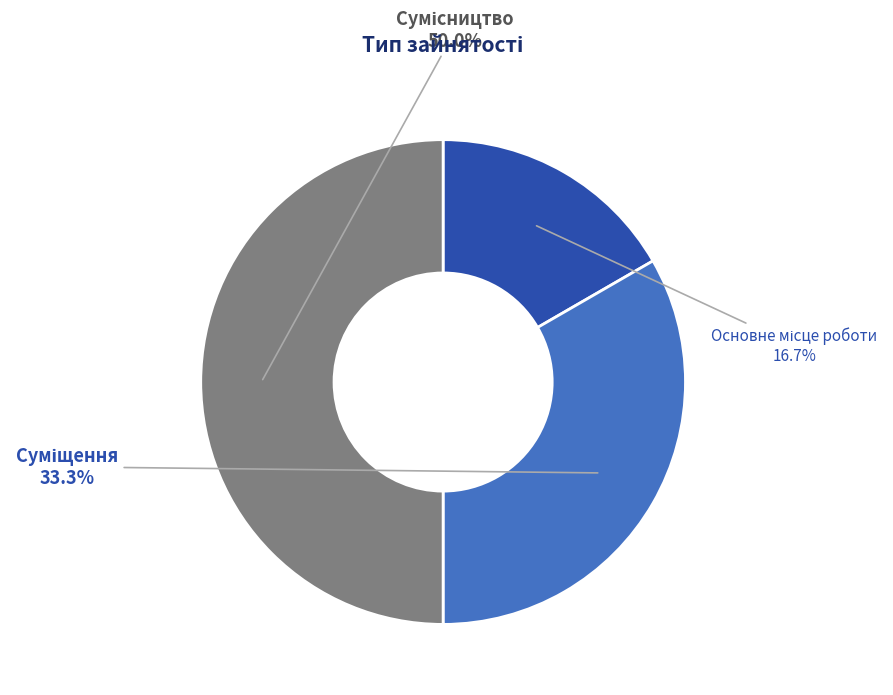

How many slices are in this pie chart?

3